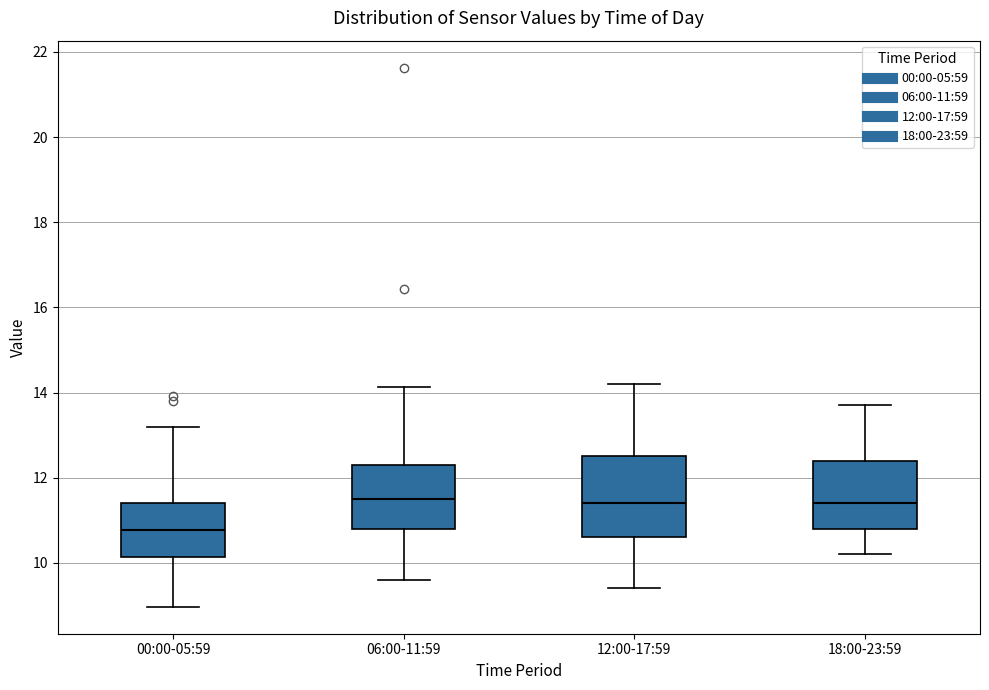

Which box is the tallest, from its lower edge to its upper edge?

12:00-17:59